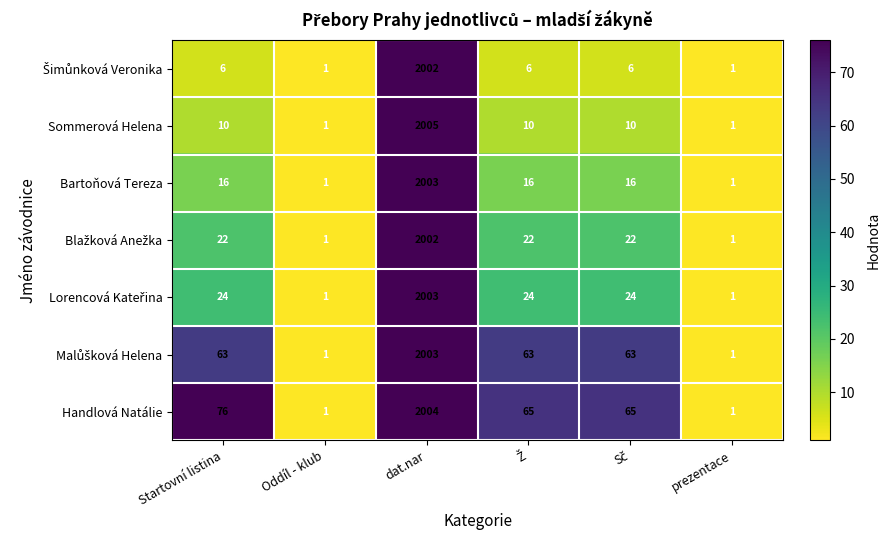

At how many categories does at least one series exceed 722?

1